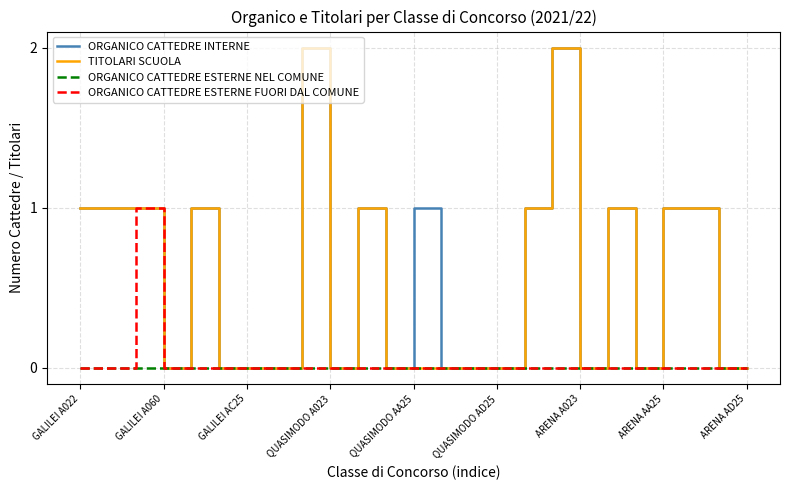

List the series in order of their peak value, lowest first.

ORGANICO CATTEDRE ESTERNE NEL COMUNE, ORGANICO CATTEDRE ESTERNE FUORI DAL COMUNE, ORGANICO CATTEDRE INTERNE, TITOLARI SCUOLA